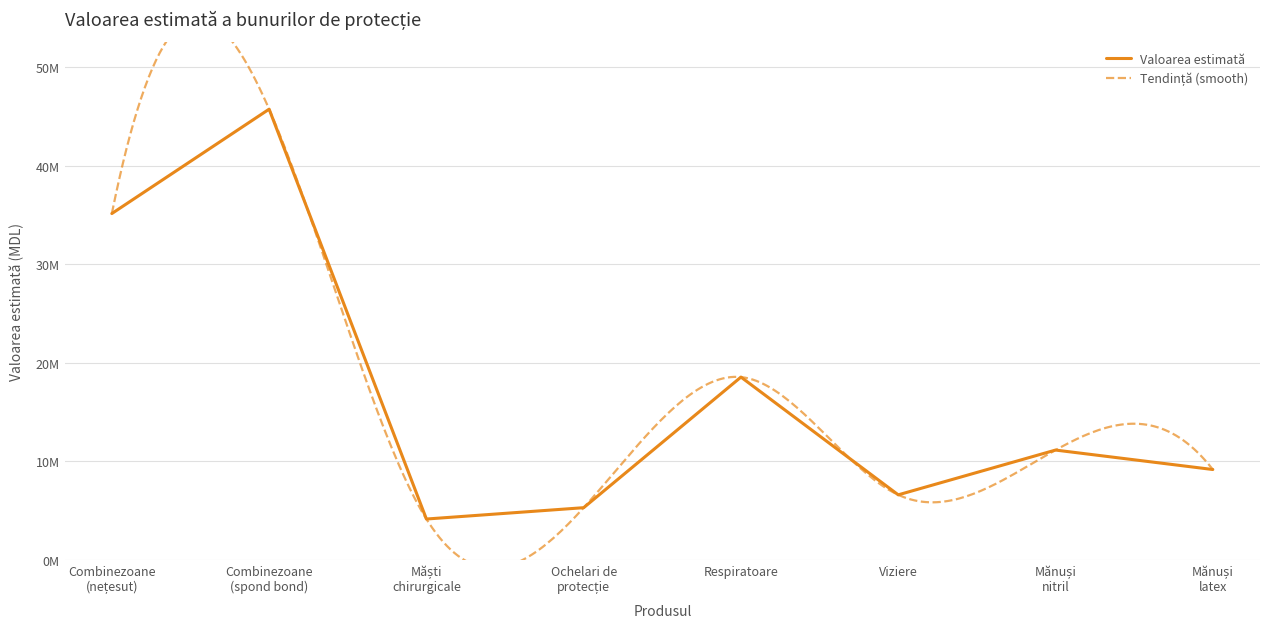

What is the difference between the maximum and minimum values?

41611872.6